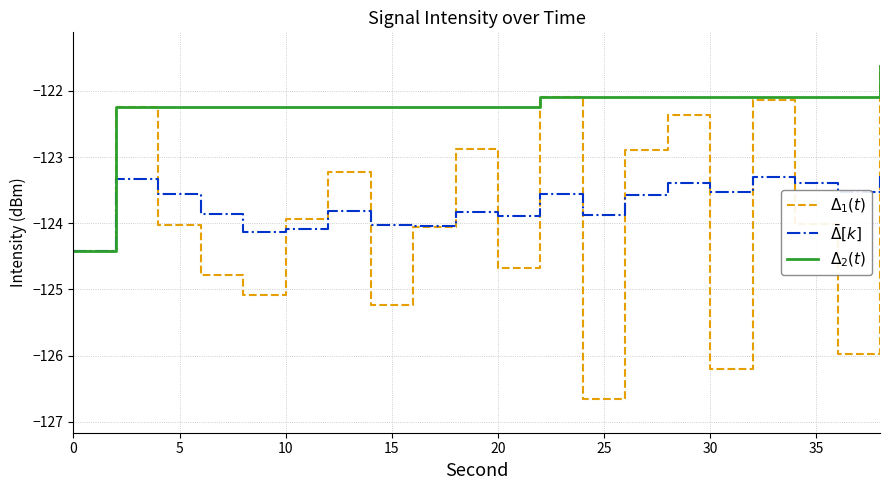

Does the chart have visible grid lines?

Yes